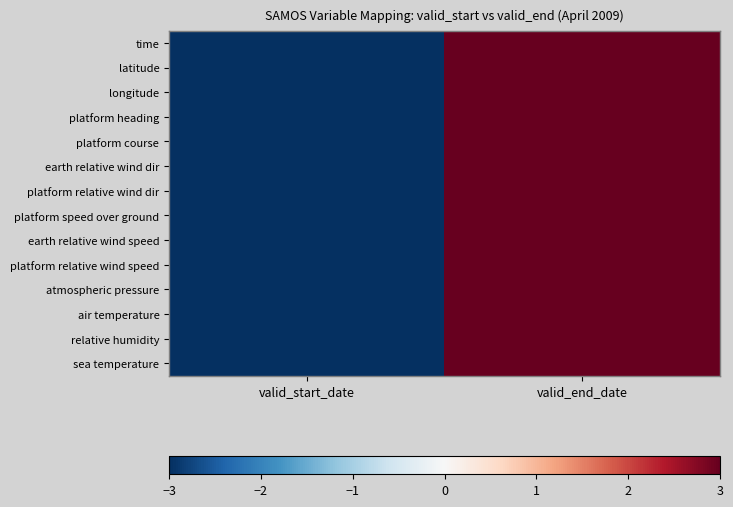

What is the total value across all series at valid_start_date?

-42